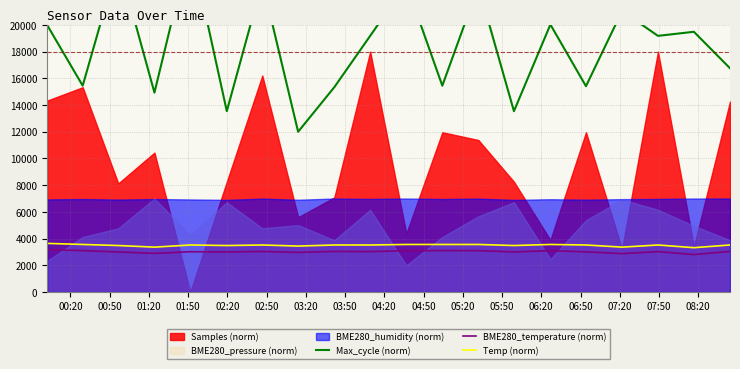

What is the highest value of the BME280_temperature (norm) series?

3176